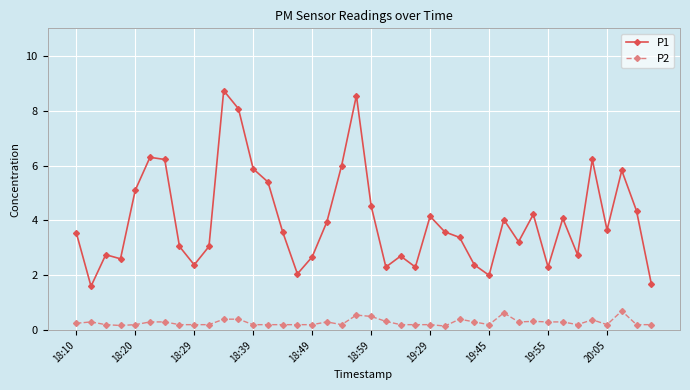

Which series has the largest range (max minus min)?

P1